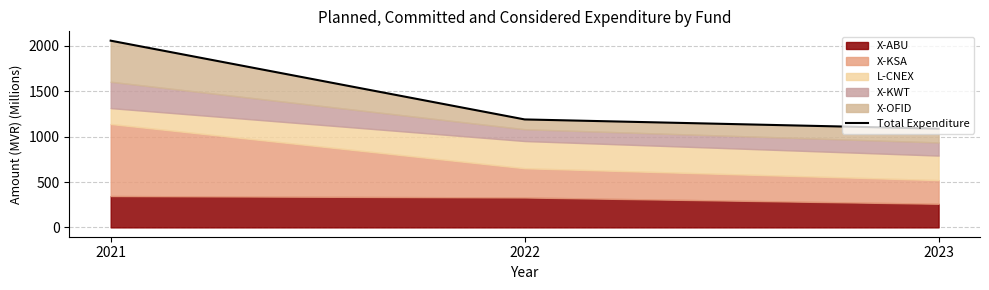

What is the change in value from 2022 to 2023?

-101.7